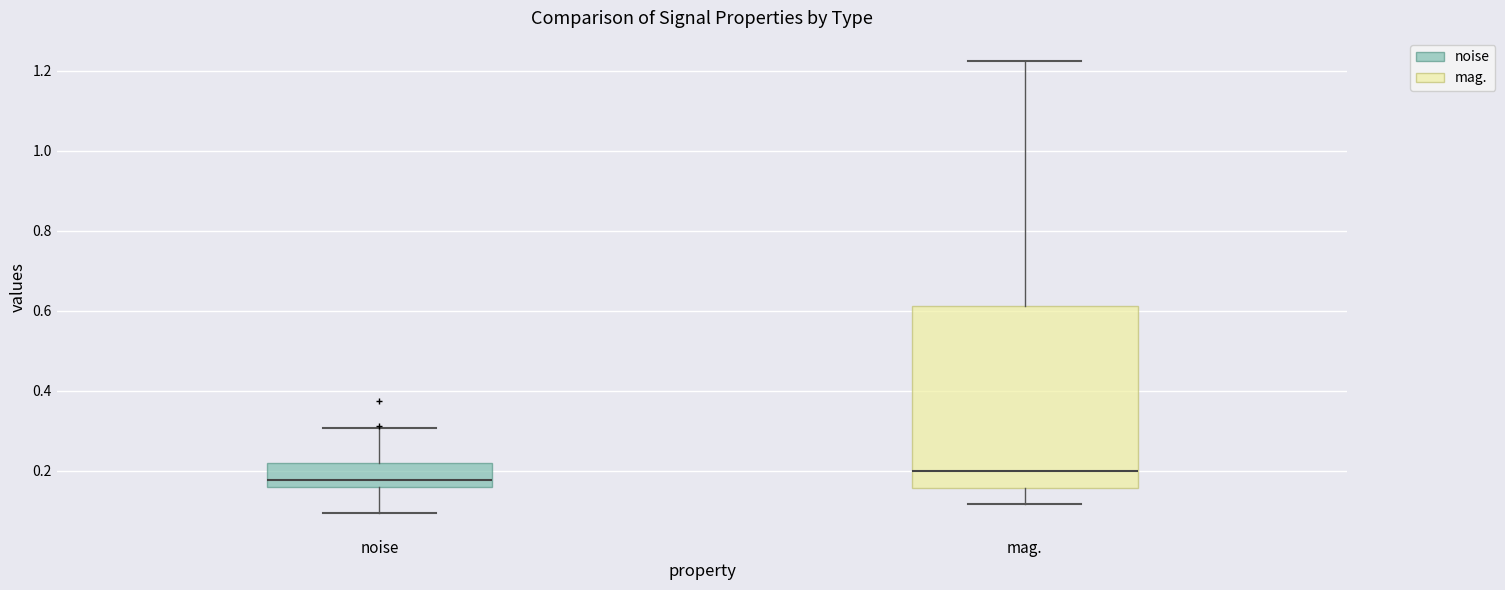

Reading left to right, transcribe this box plot: for each box, give where its median line is, the range the box spans, and where its two whiskers end, as read against the y-axis. The values are not printed on the chart, so give them approximately, as read against the axis.

noise: median 0.18, box 0.16 to 0.22, whiskers 0.10 to 0.30
mag.: median 0.20, box 0.16 to 0.62, whiskers 0.12 to 1.22